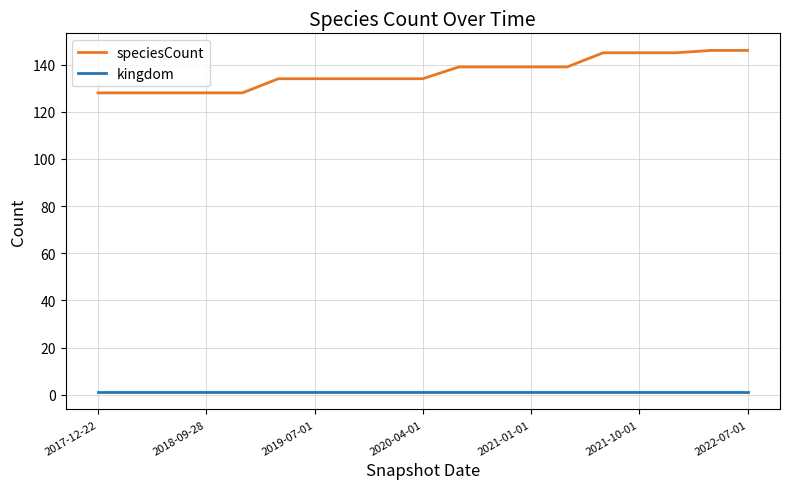

What is the greatest value displayed?

146